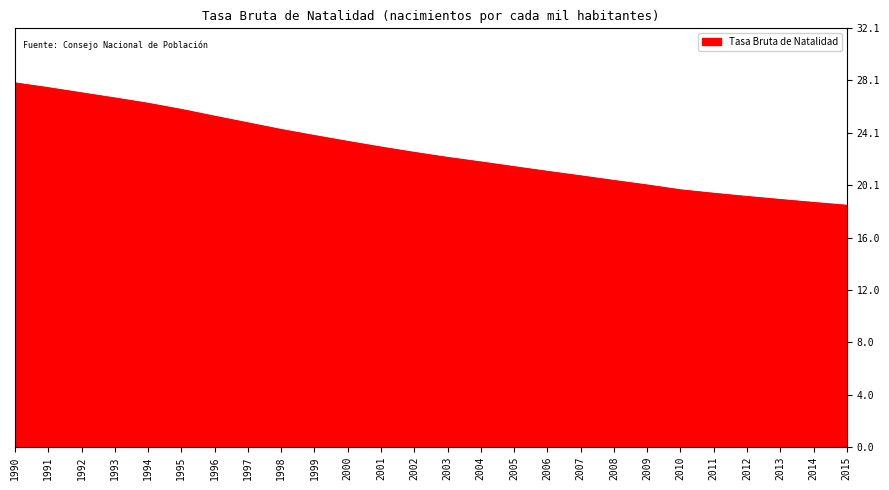

What is the sum of the values at 2013 and 2000?

42.4